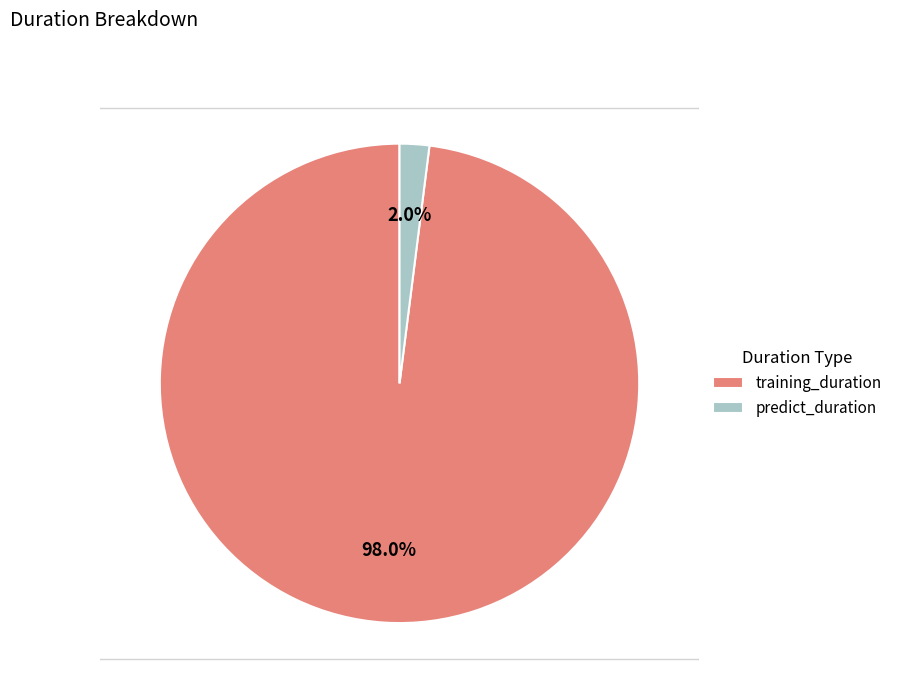

How many slices are in this pie chart?

2